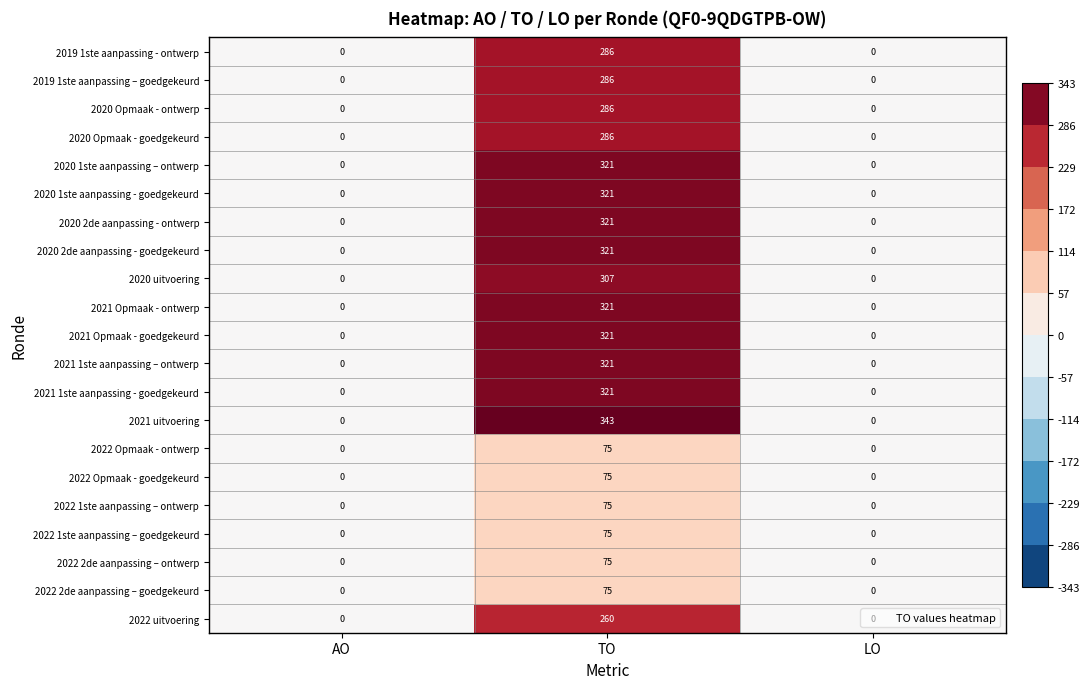

Which label corresponds to the largest value in the chart?

TO